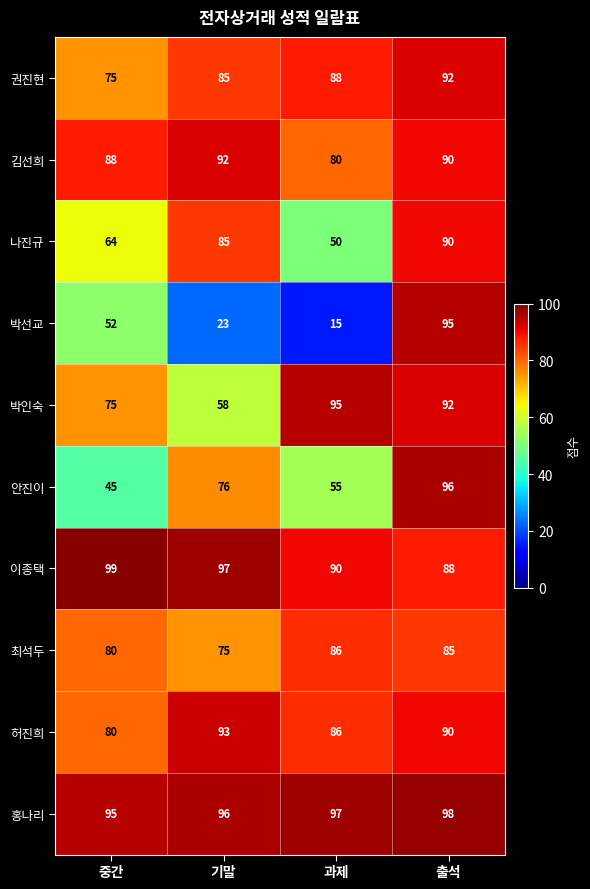

What is the minimum value for 권진현?

75